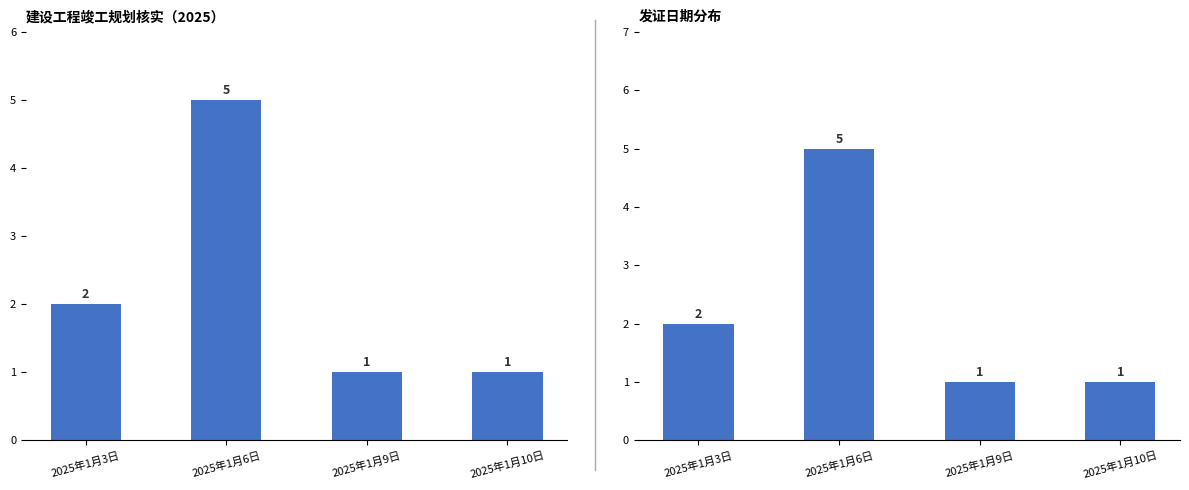

What is the total value across all series at 2025年1月9日?

2